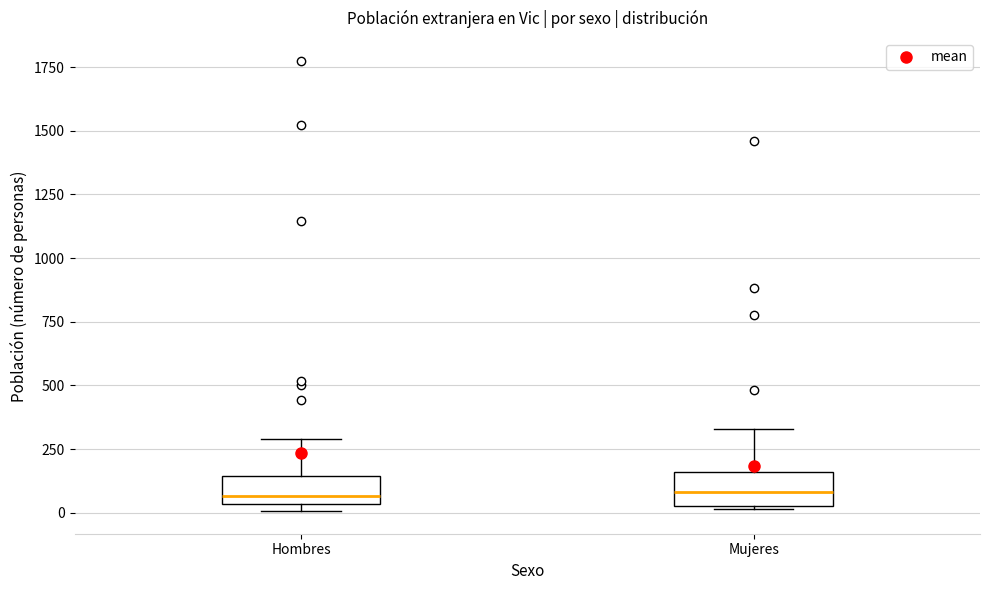

Where is the upper edge of the box for Hombres on the y-axis? The values are not printed on the chart, so give them approximately, as read against the axis.

150